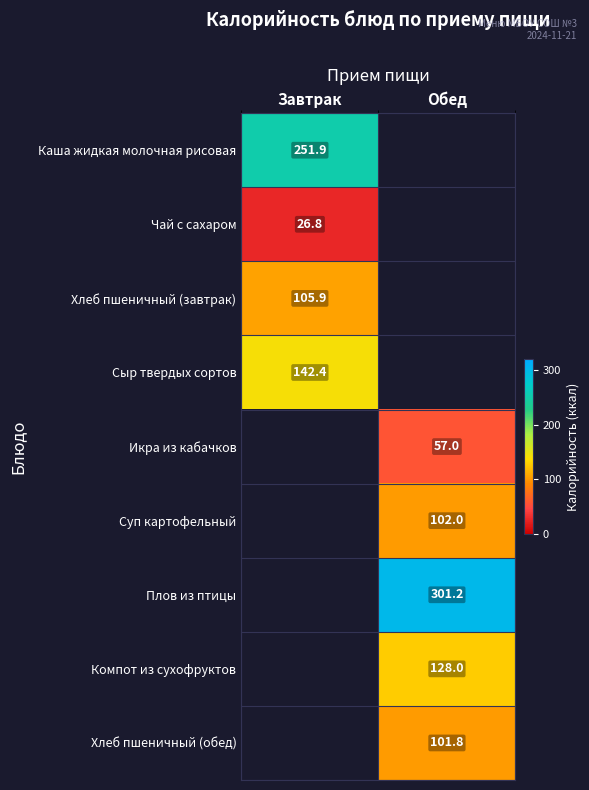

Is the value of Хлеб пшеничный (обед) at Обед greater than the value of Икра из кабачков at Обед?

Yes